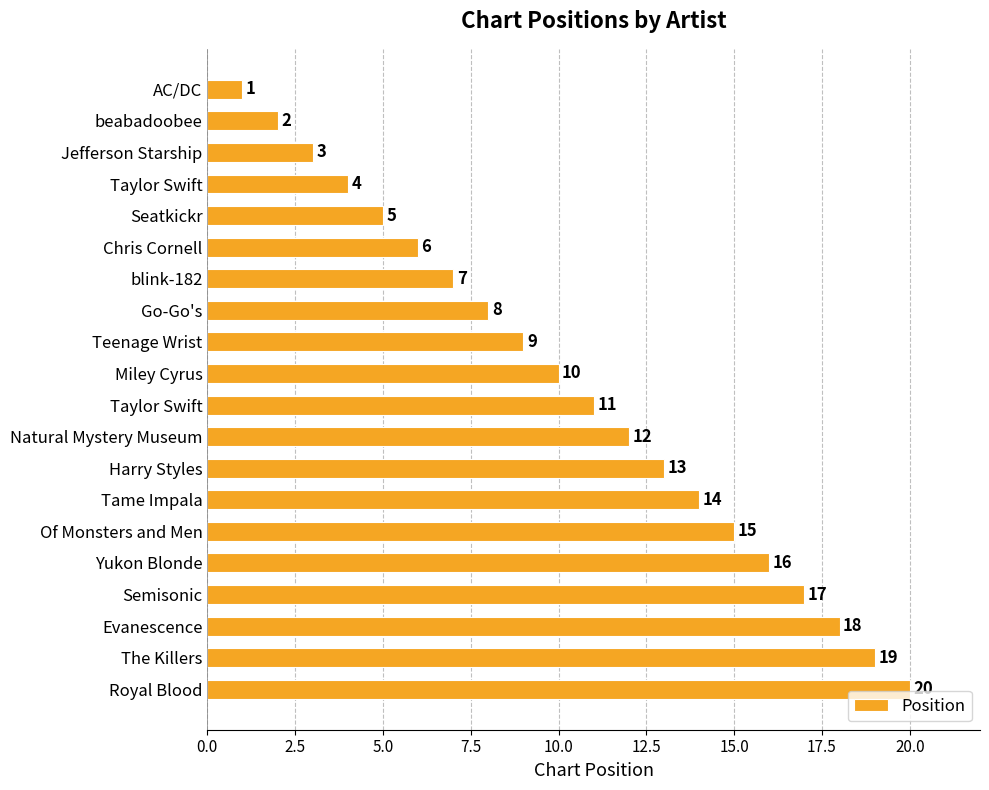

How many data points does each series have?

20